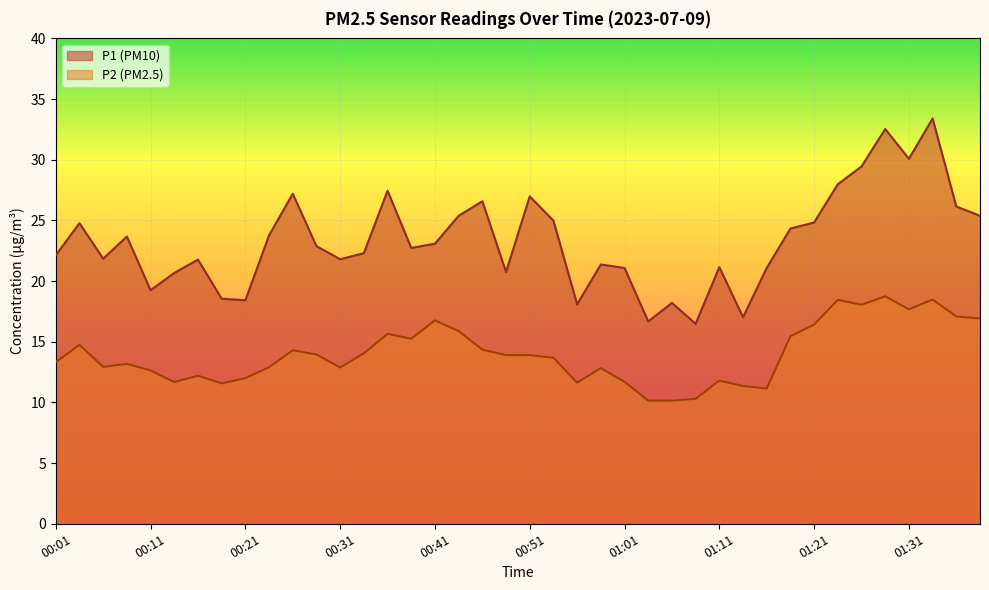

The value of P2 at 00:13 is 11.7. True or false?

True